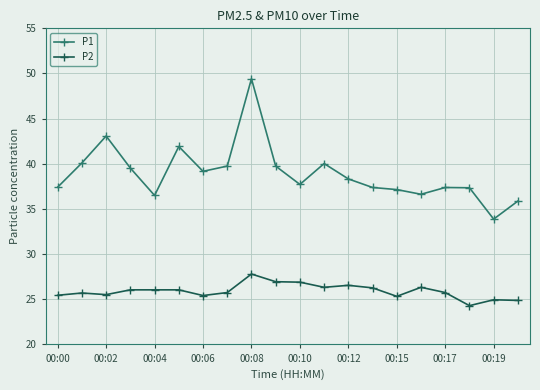

How many data points does each series have?

20